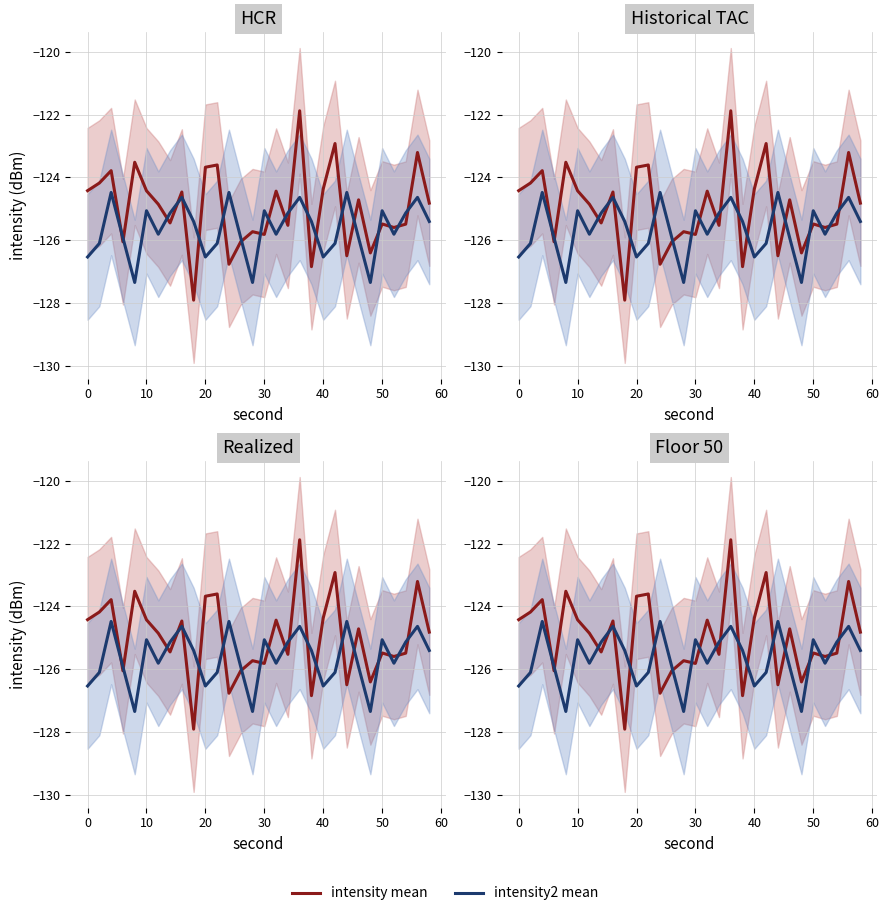

How many intersections are there between intensity mean and intensity2 mean?

20